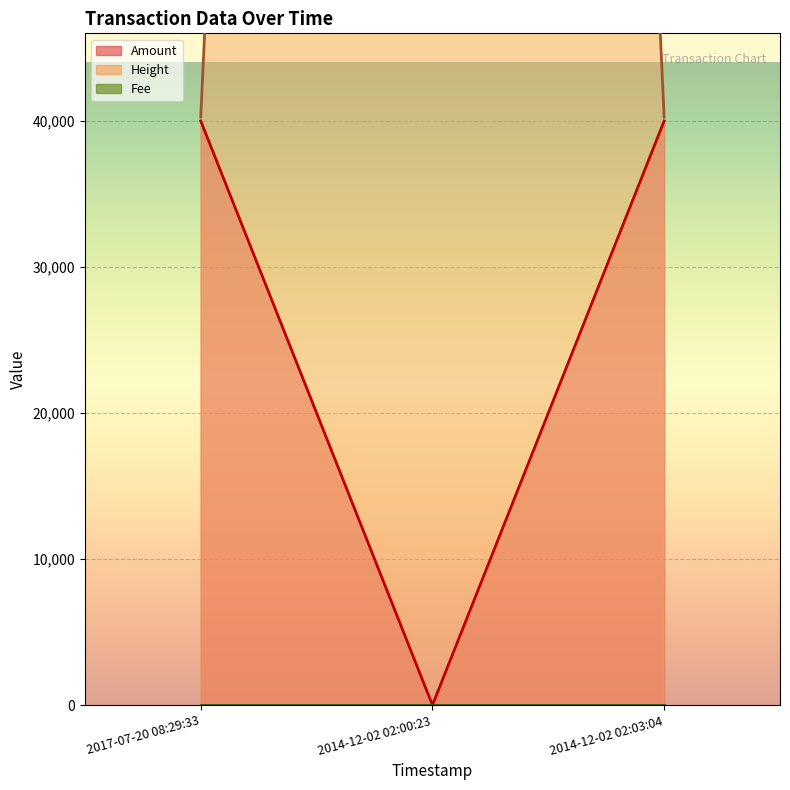

At which label is Amount closest to 20000?

2014-12-02 02:03:04